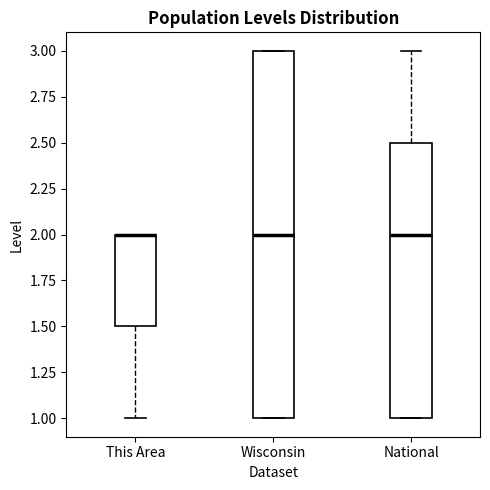

Which box is the tallest, from its lower edge to its upper edge?

Wisconsin